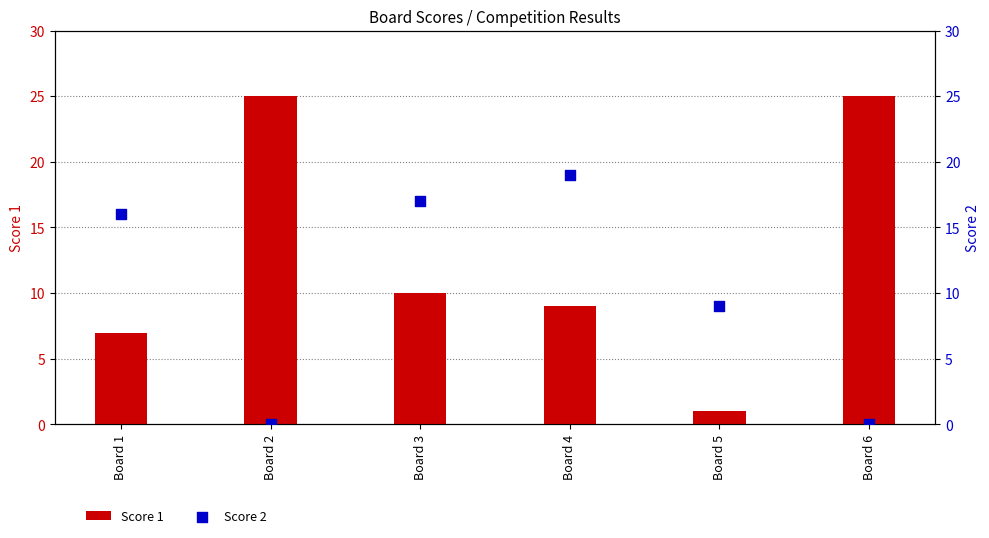

Which series has the largest Y range (max minus min)?

Score 1